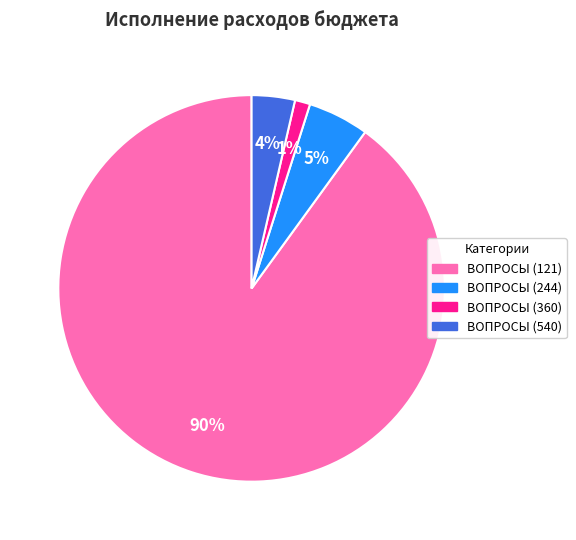

Does any single category account for the majority?

Yes